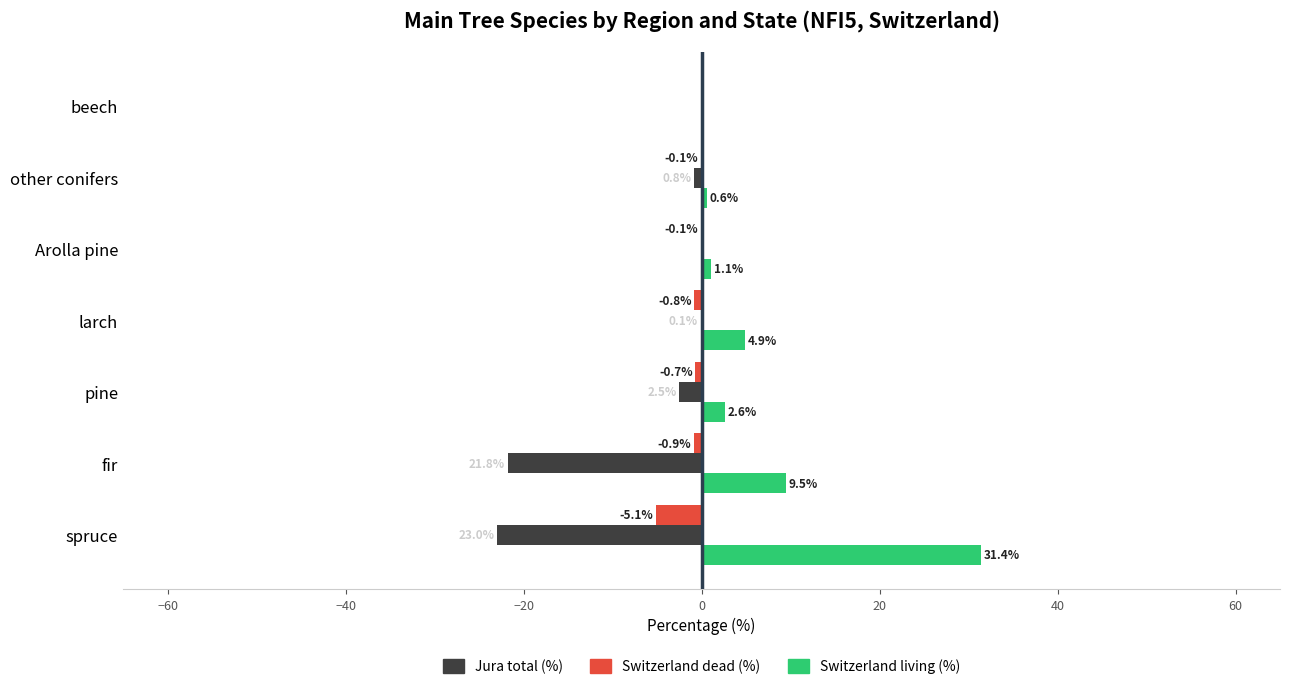

What value does the Jura total (%) series have at spruce?

-23.0